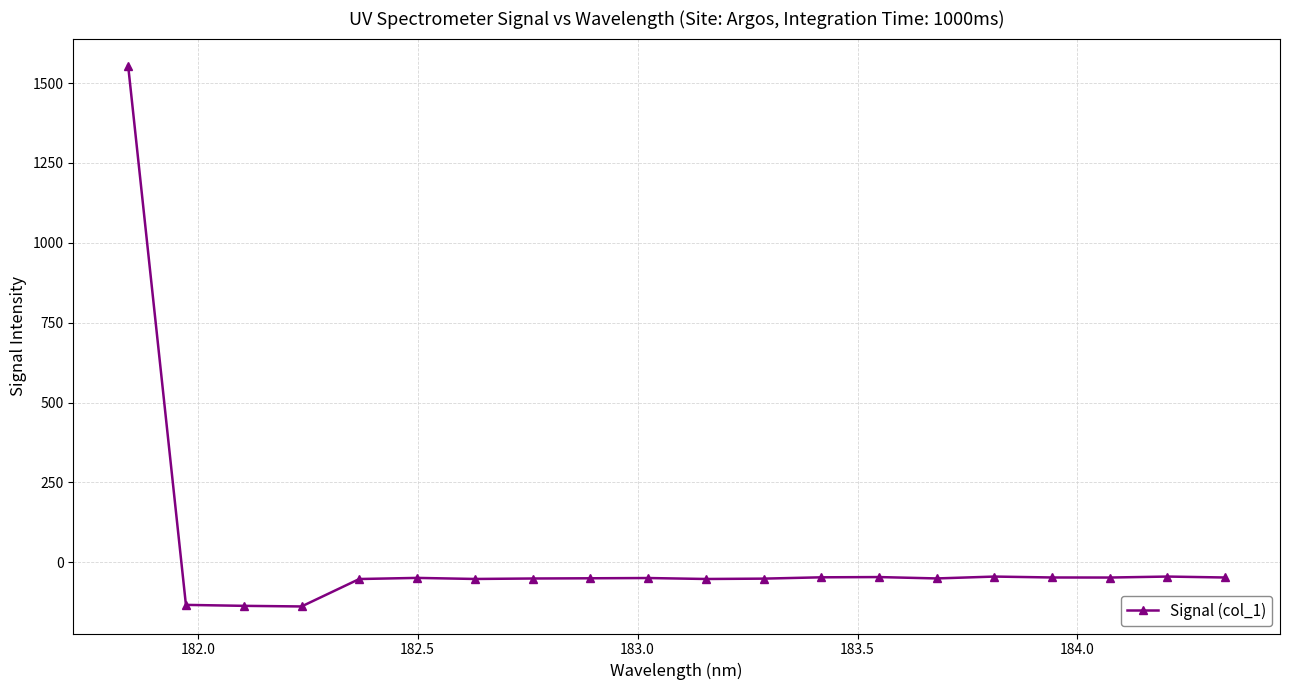

What is the minimum value shown in the chart?

-138.2